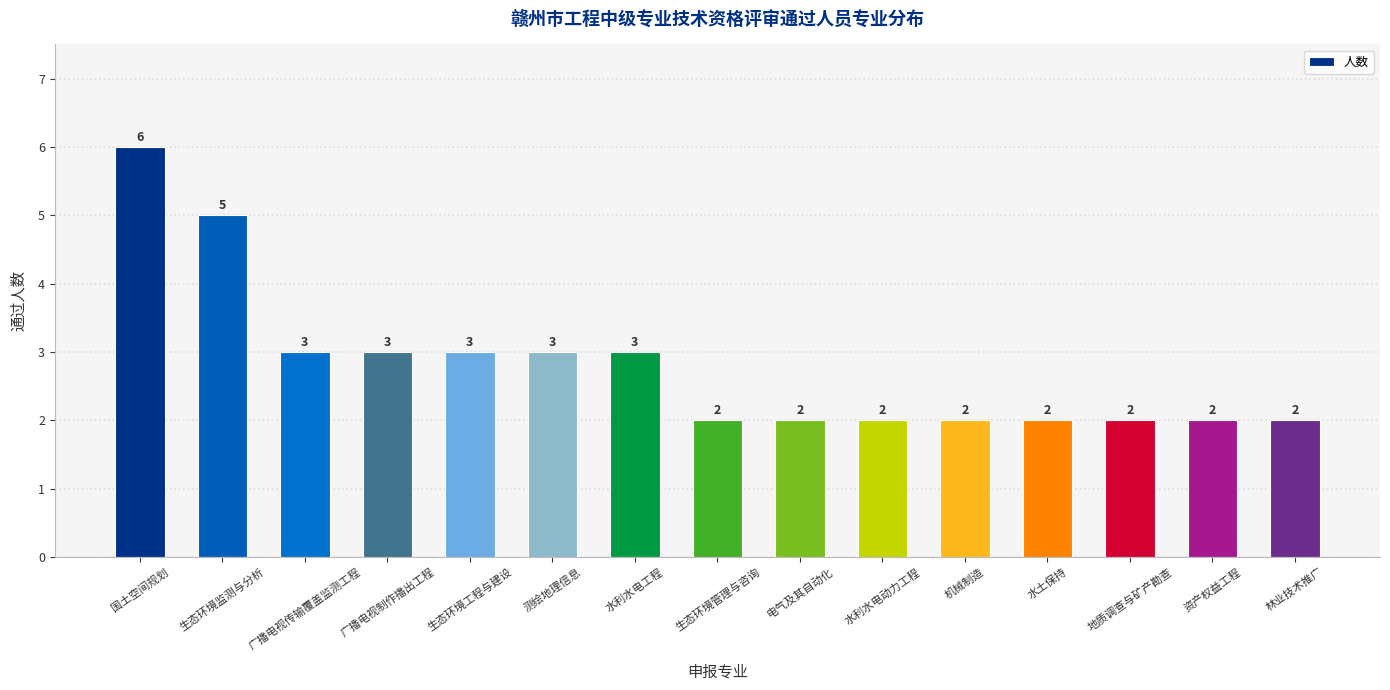

Between 国土空间规划 and 广播电视制作播出工程, which is larger?

国土空间规划